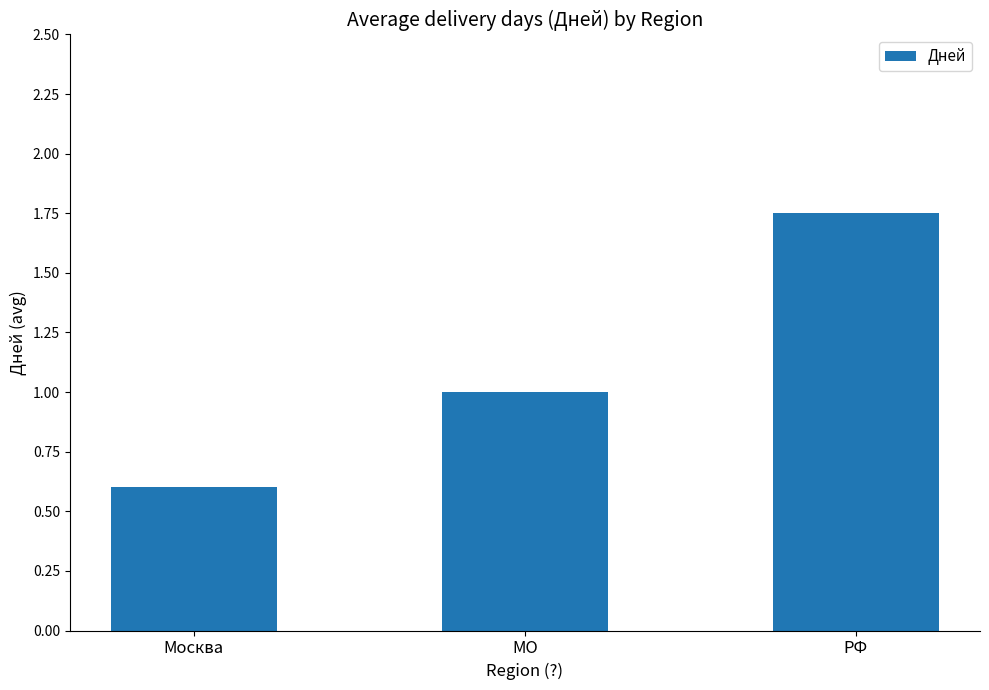

What is the minimum value shown in the chart?

0.6